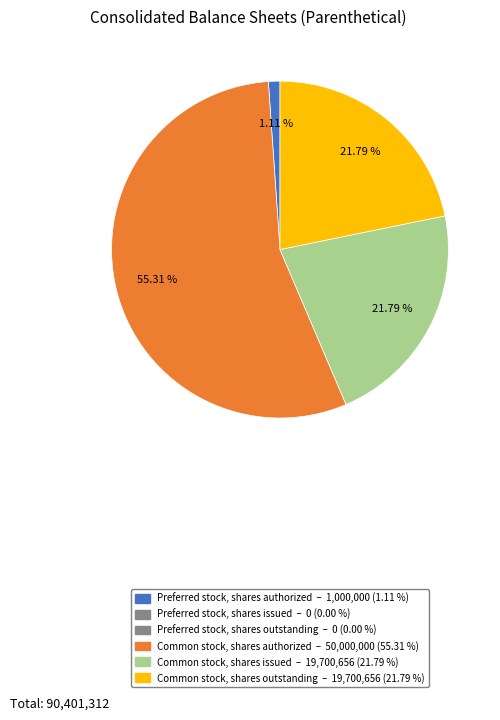

Is there a majority slice in this chart?

Yes